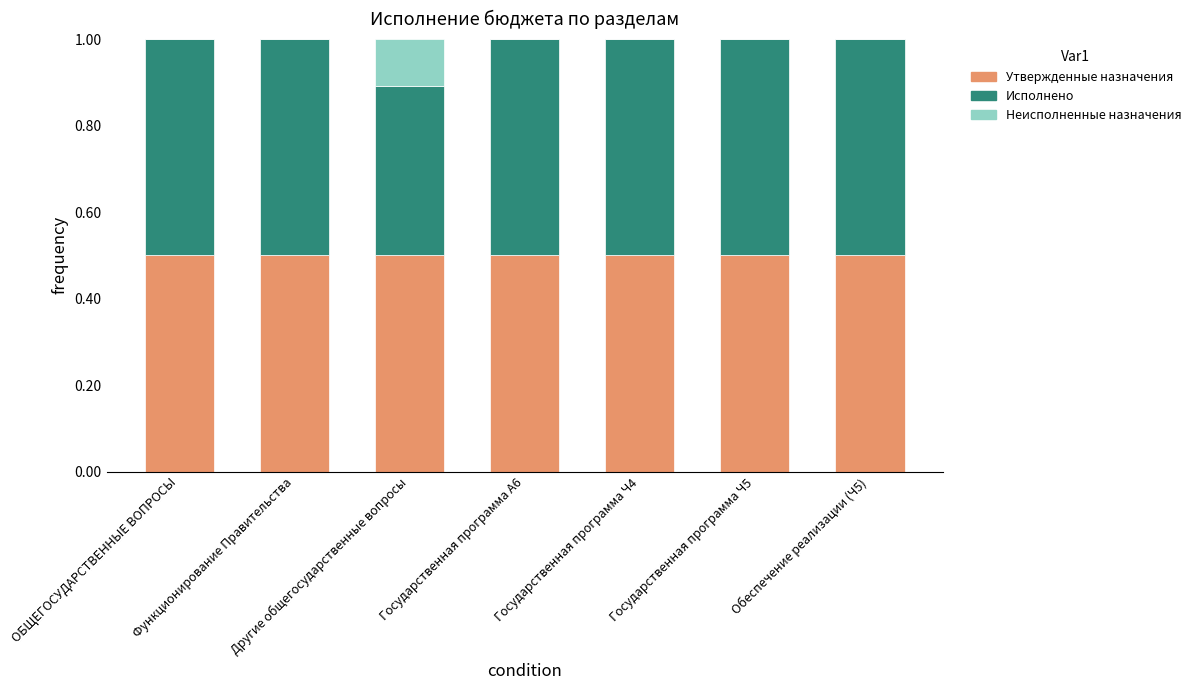

What is the highest value of the Утвержденные назначения series?

0.5